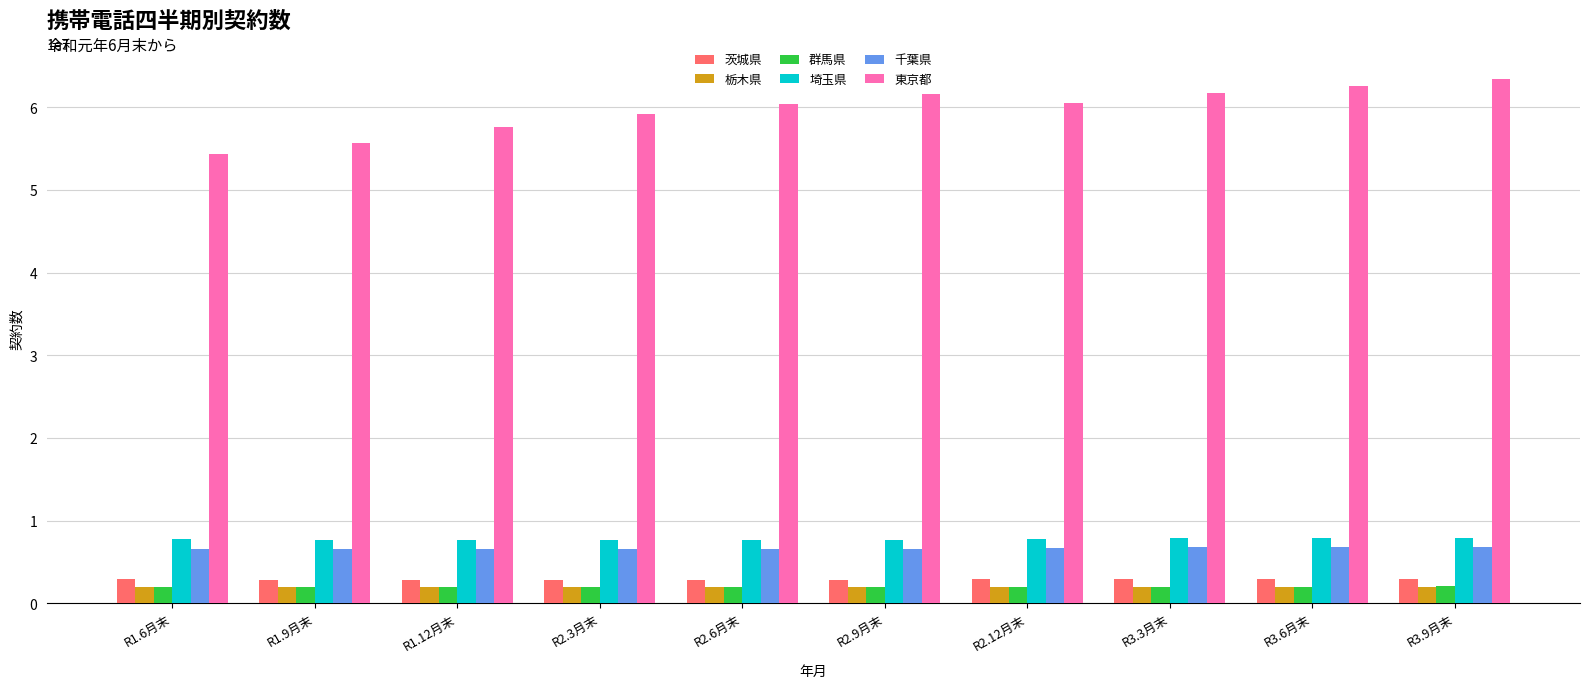

How many series are shown in this chart?

6